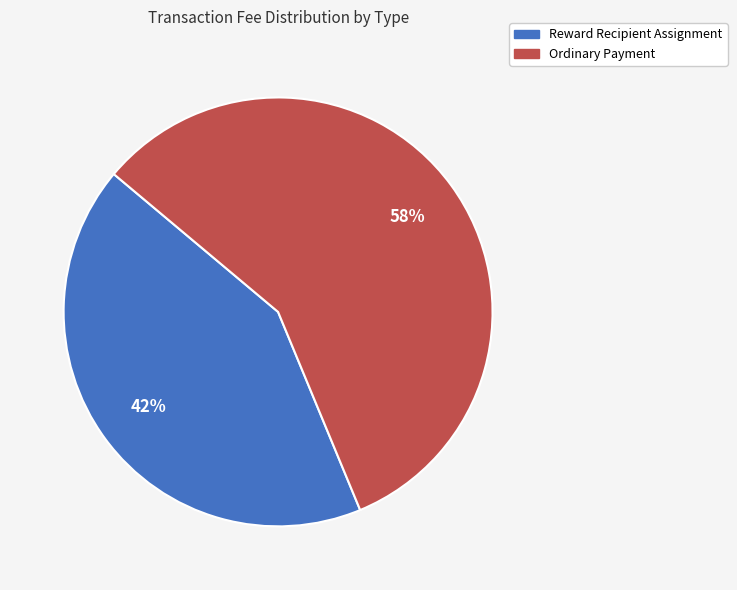

Combined, do Ordinary Payment and Reward Recipient Assignment account for over 50%?

Yes